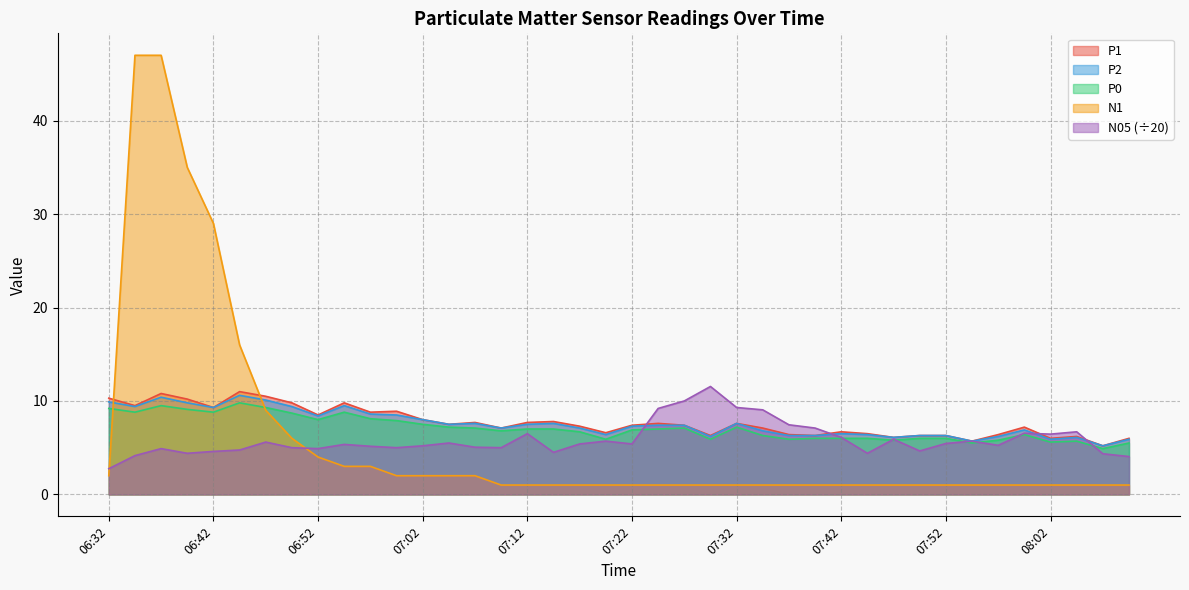

At which label does P2 first exceed 7?

06:32